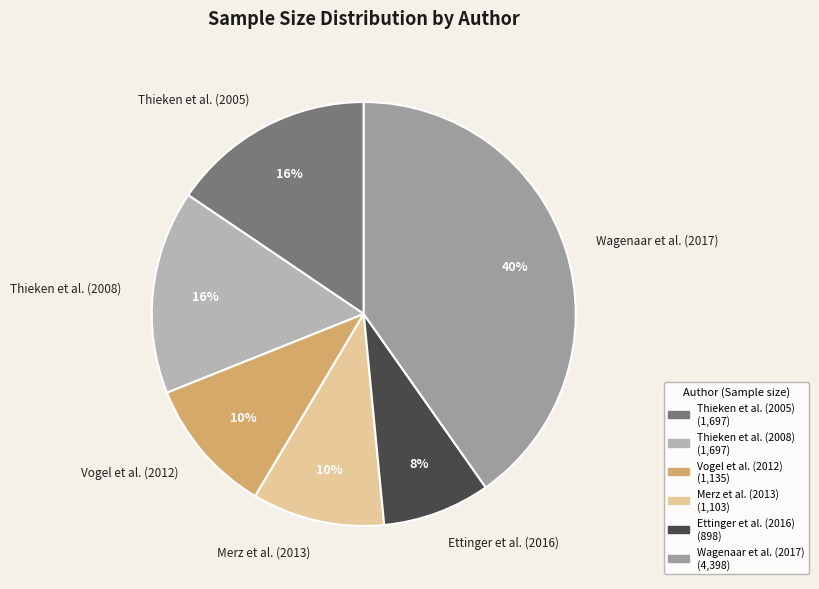

Approximately how many times larger is the value at Merz et al. (2013) compared to Vogel et al. (2012)?

1.0